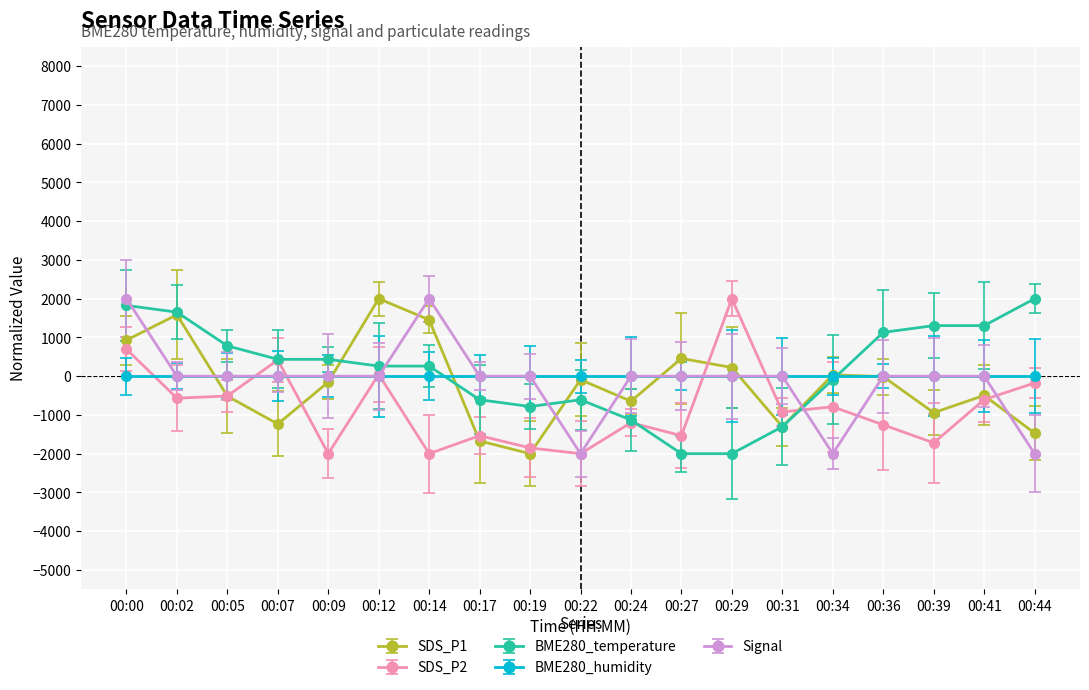

How many values in the Signal series are below 0?

3